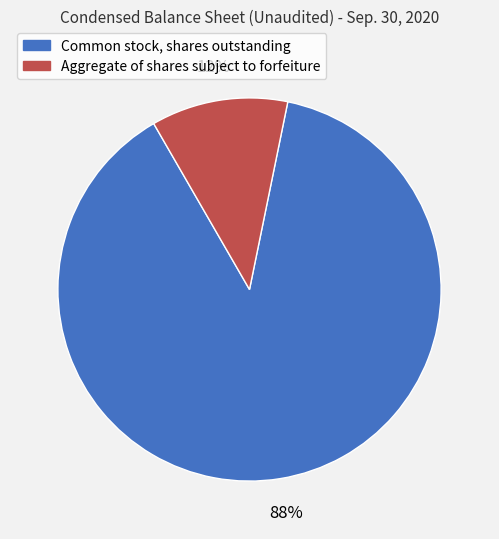

What is the largest slice in the pie chart?

Common stock, shares outstanding